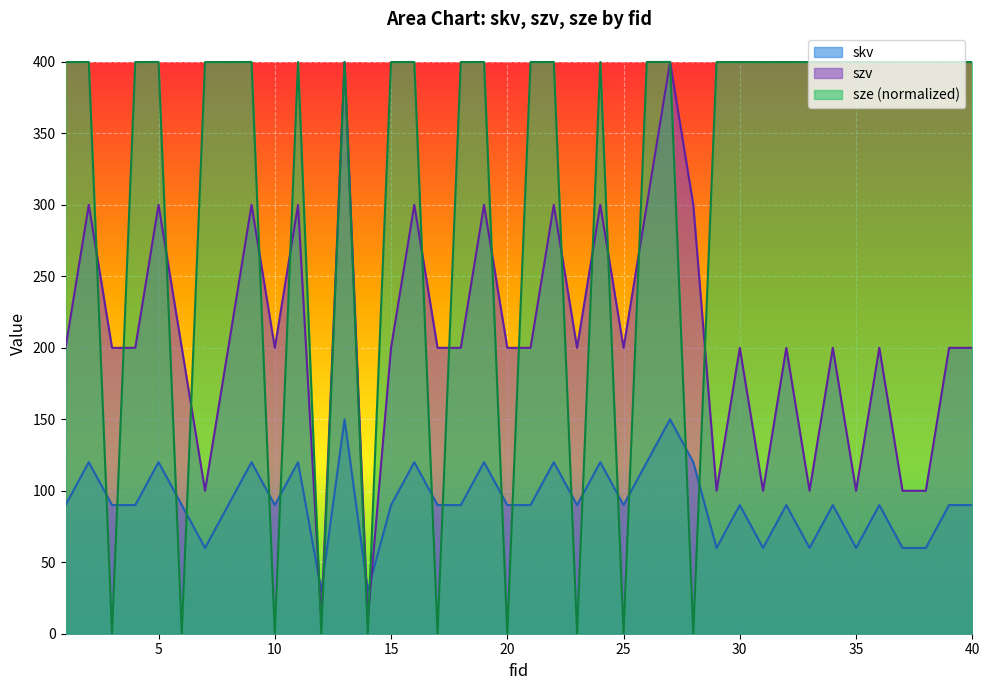

How many interior local valleys does the skv series have?

10